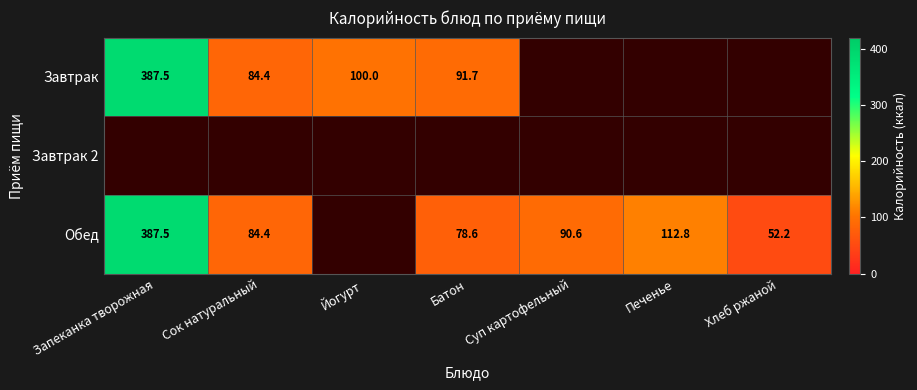

The value of Обед at Запеканка творожная is 387.5. True or false?

True